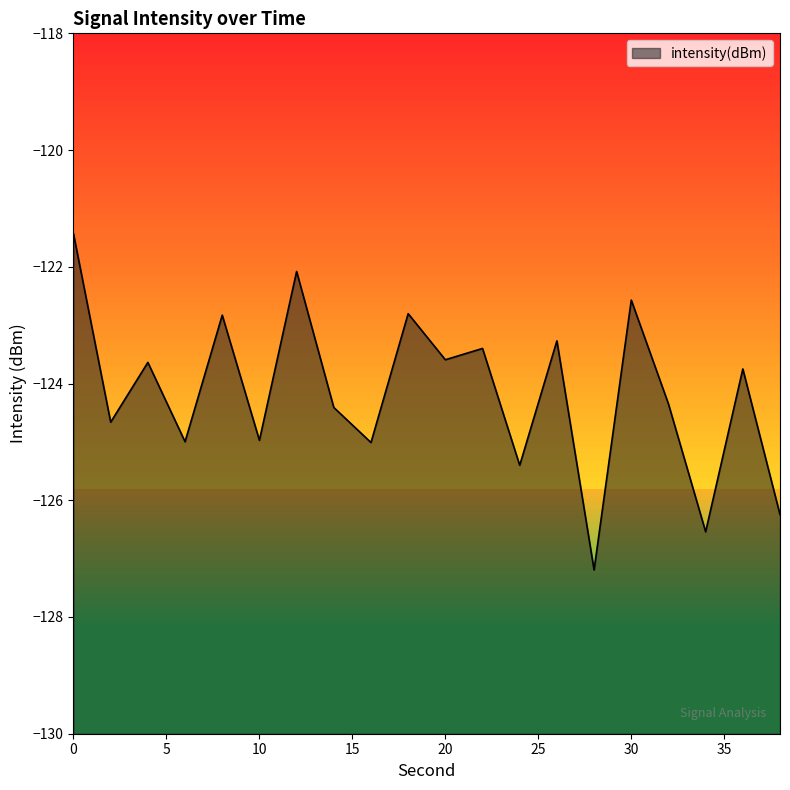

Is it true that the value at 30 is -59.1?

False